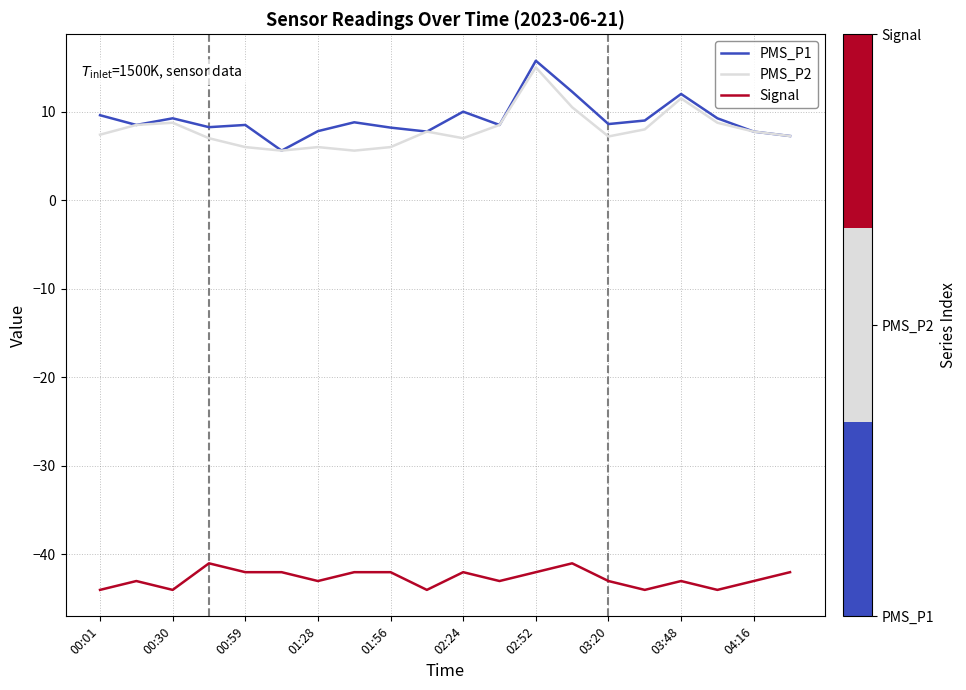

Count the number of data series in this chart.

3